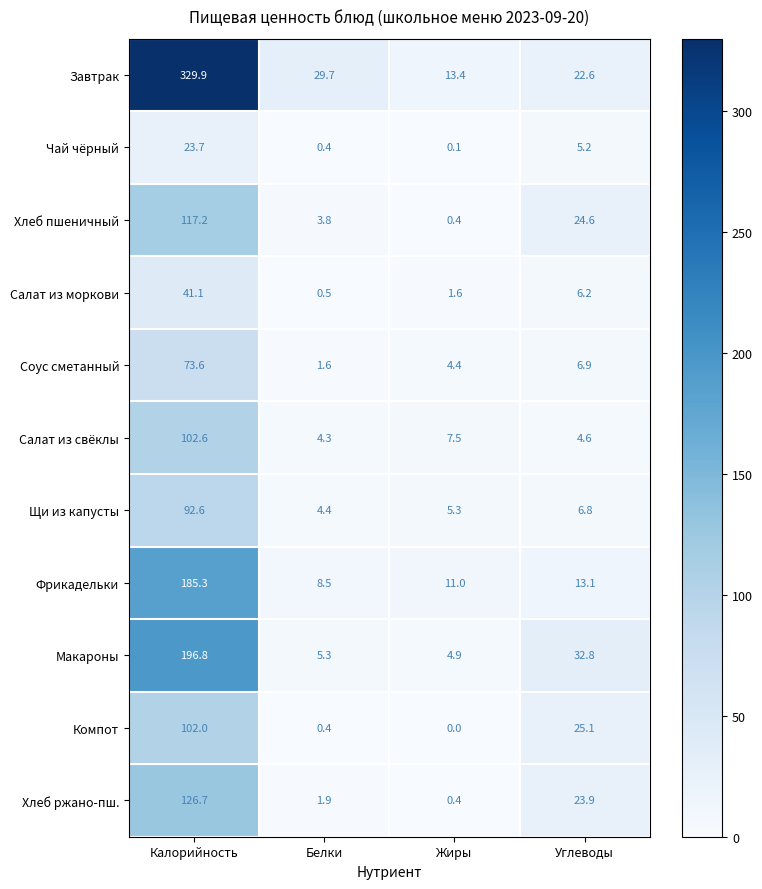

List the series in order of their peak value, lowest first.

Чай чёрный, Салат из моркови, Соус сметанный, Щи из капусты, Компот, Салат из свёклы, Хлеб пшеничный, Хлеб ржано-пш., Фрикадельки, Макароны, Завтрак